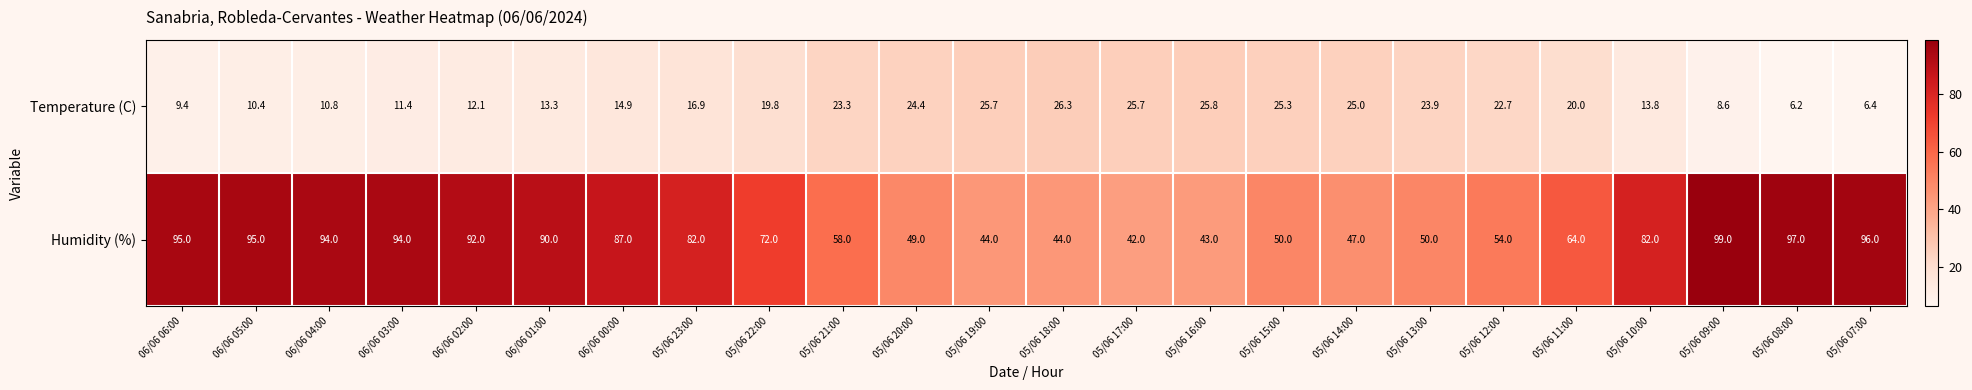

The Humidity (%) series shows 57.9 at 06/06 05:00. True or false?

False